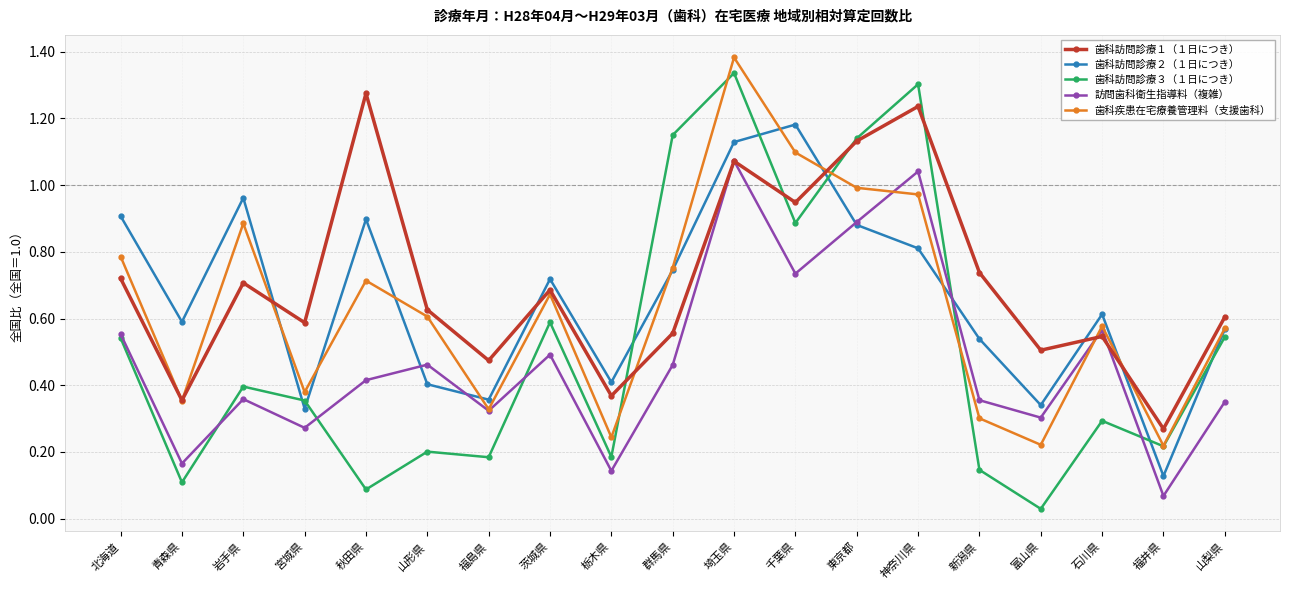

At which label is 訪問歯科衛生指導料（複雑） closest to 0?

福井県